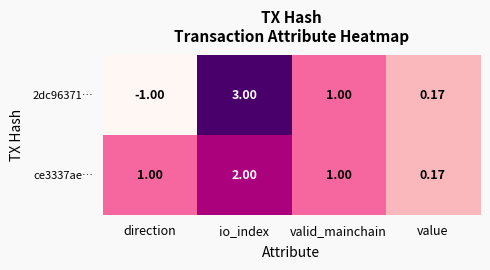

Between io_index and valid_mainchain, which series saw the biggest shift?

2dc96371…